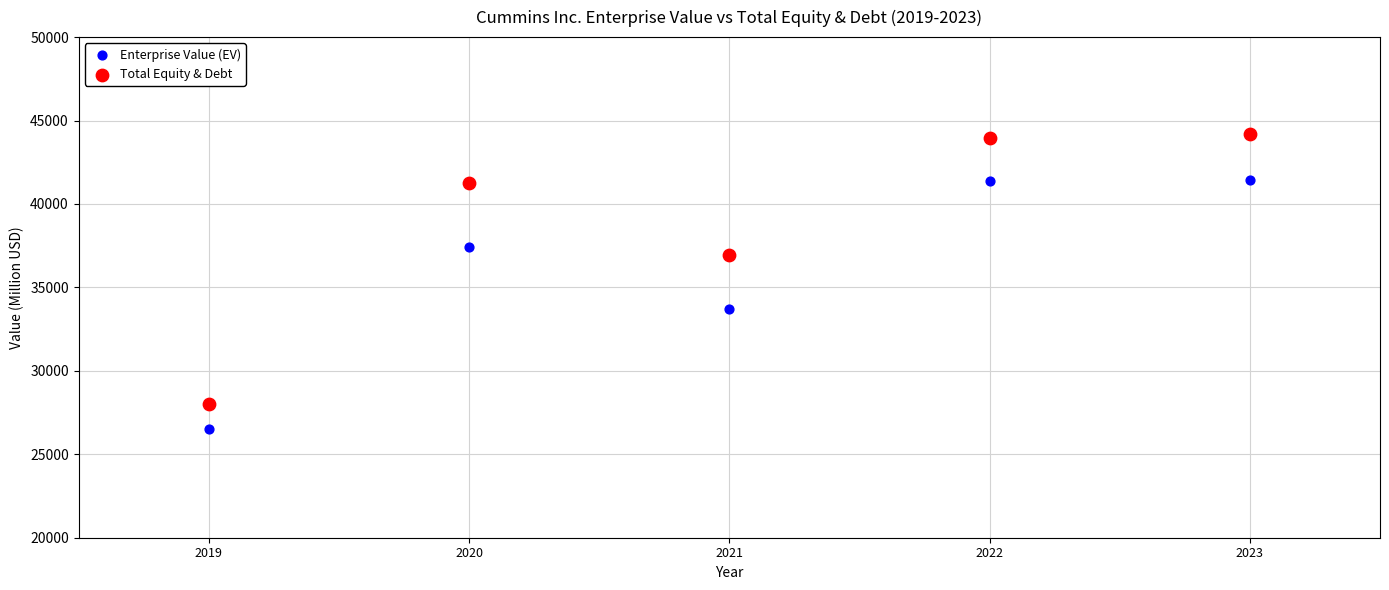

What is the X range (max minus min) for the scatter plot?

4